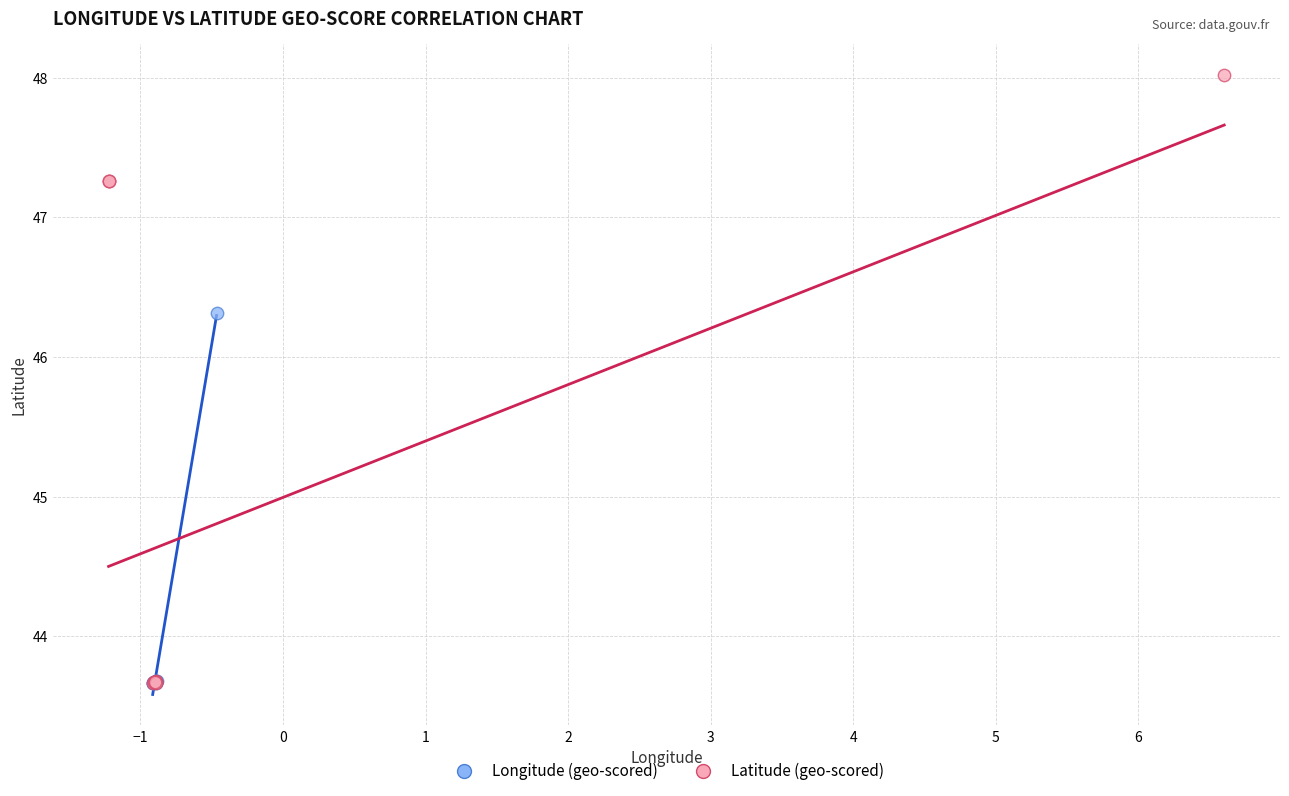

Which series reaches the maximum Y coordinate?

Latitude (geo-scored)